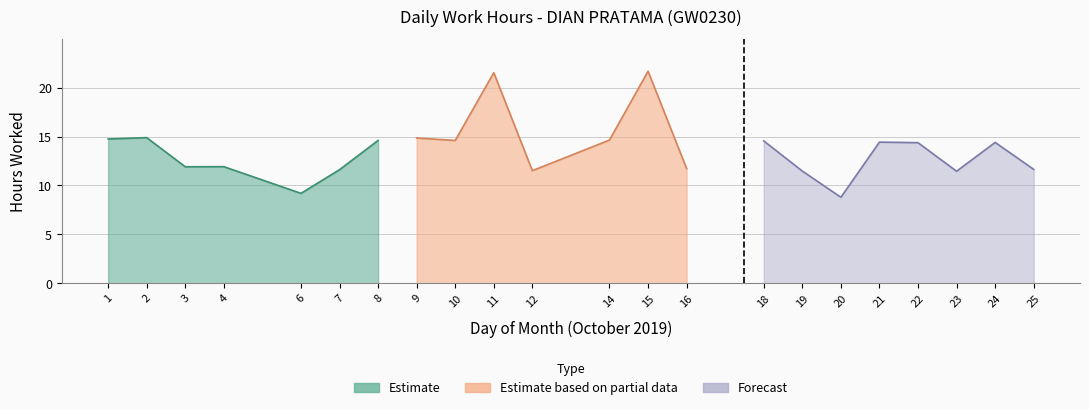

True or false: Break Total and Hours Worked intersect in this chart.

False